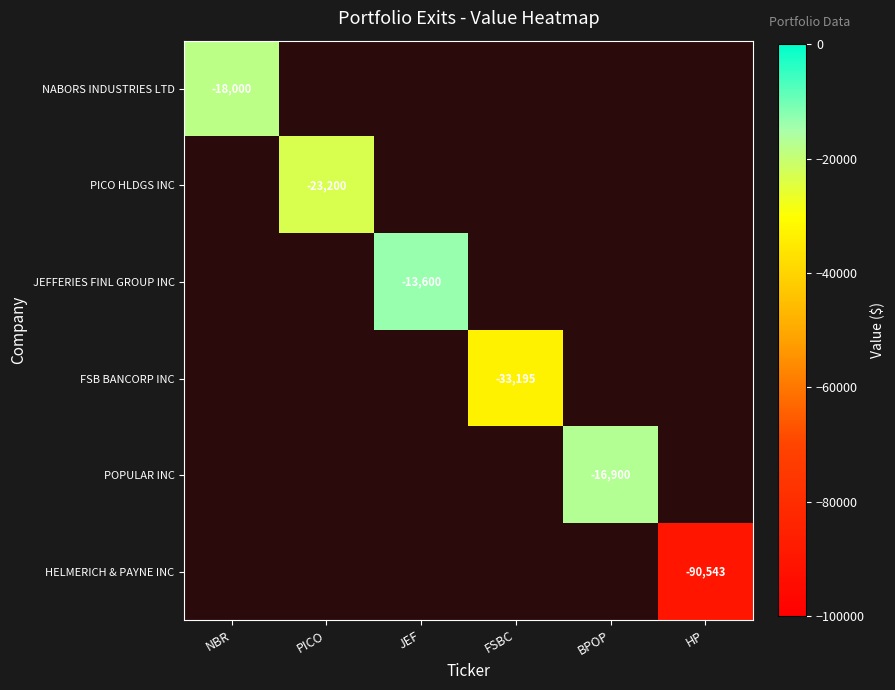

At which category does the chart reach its peak across all series?

JEF